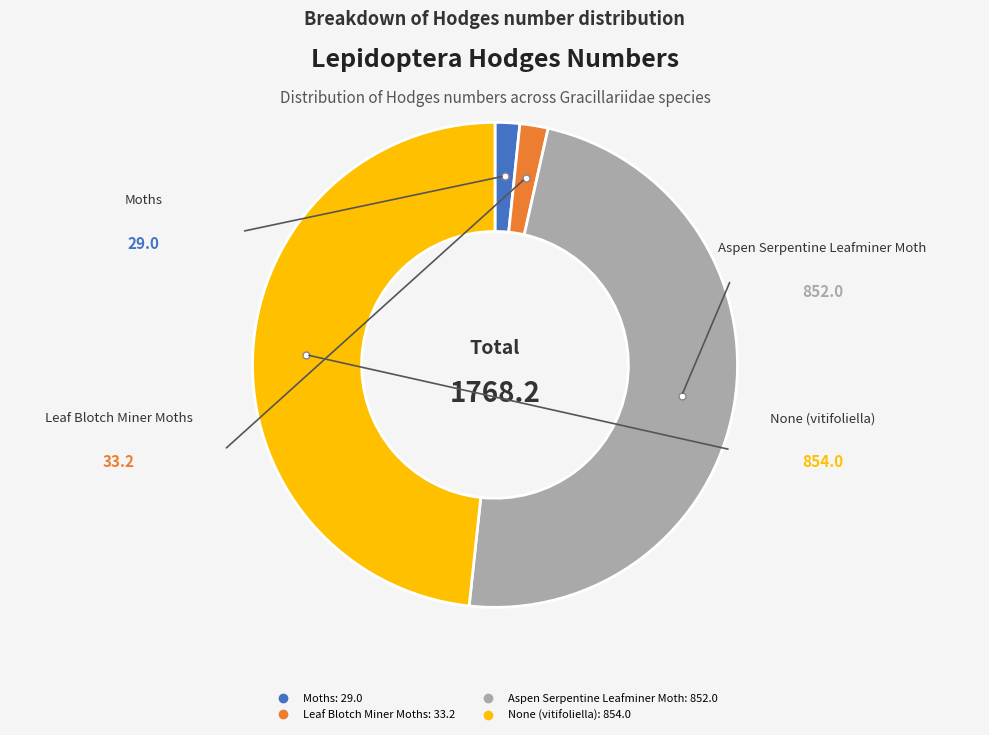

What is the ratio of the value at None (vitifoliella) to the value at Leaf Blotch Miner Moths?

25.7